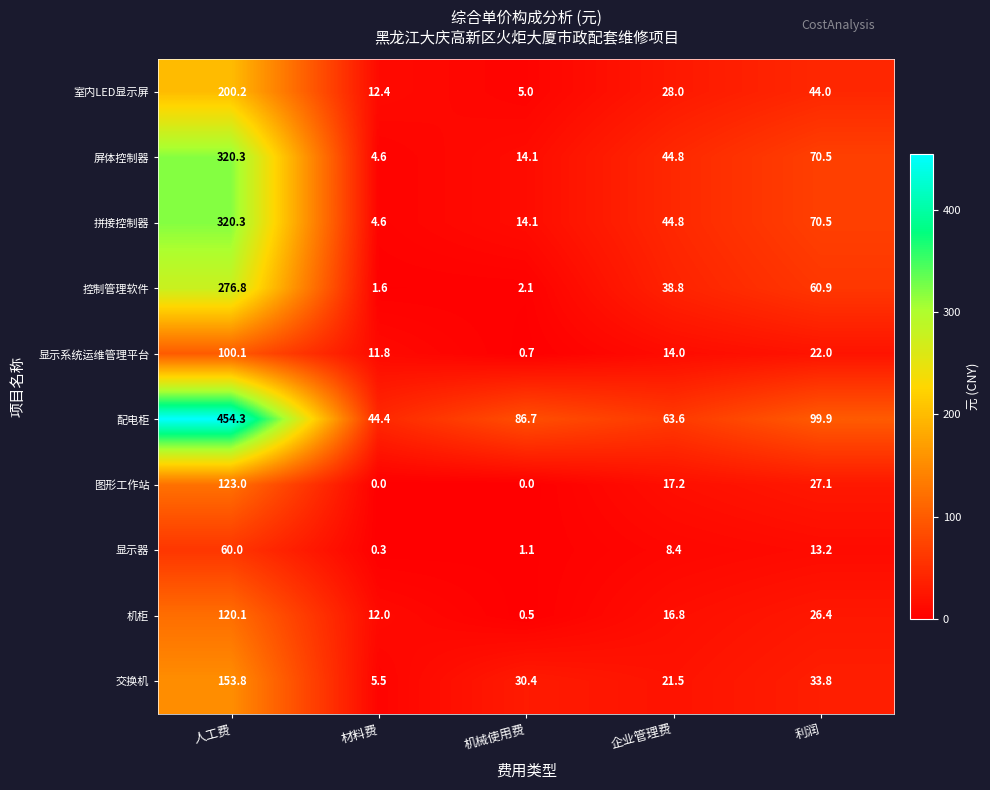

At how many categories does at least one series exceed 230?

1